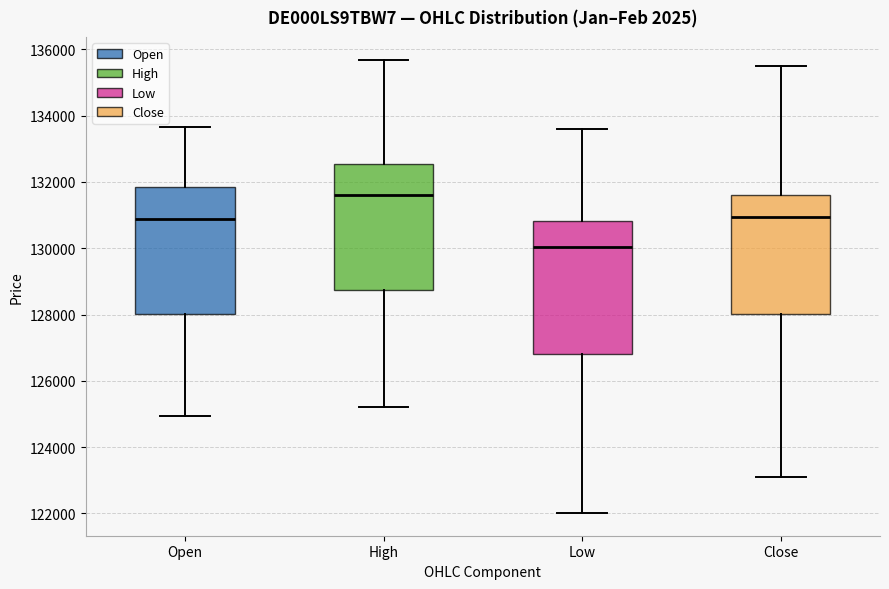

Which box has the lowest median line?

Low